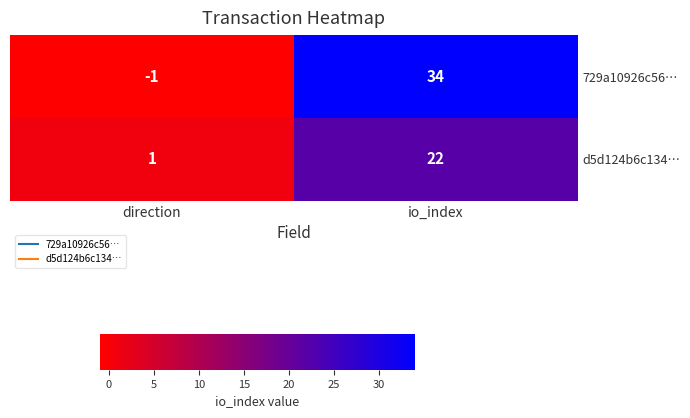

Which series has the widest spread of values?

729a10926c56…